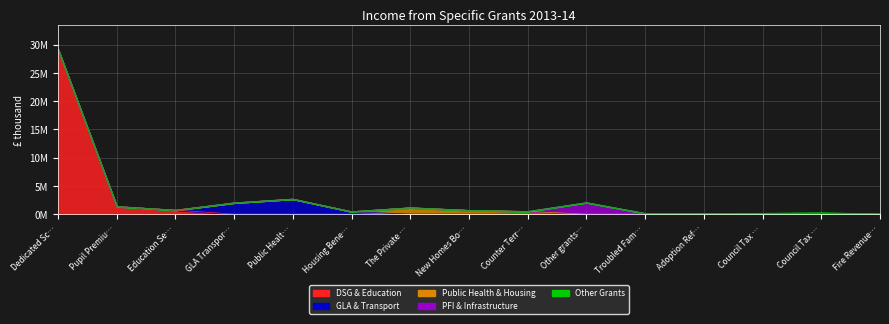

What is the change in value from Other grants… to Fire Revenue…?

-1981739